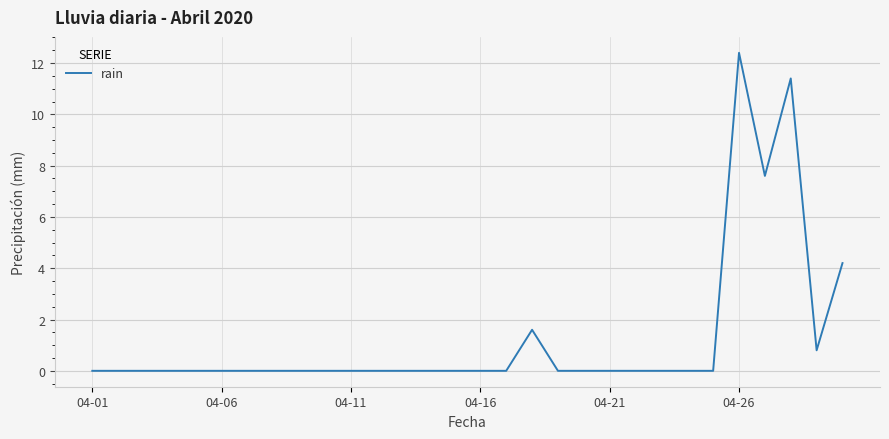

What is the greatest value displayed?

12.4